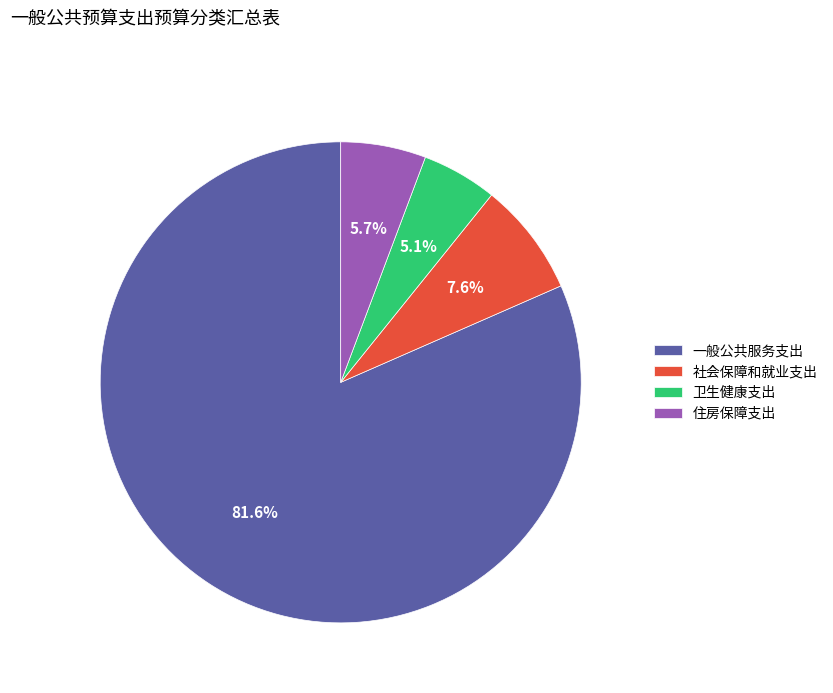

Is it true that 卫生健康支出 is 1% of the pie?

False